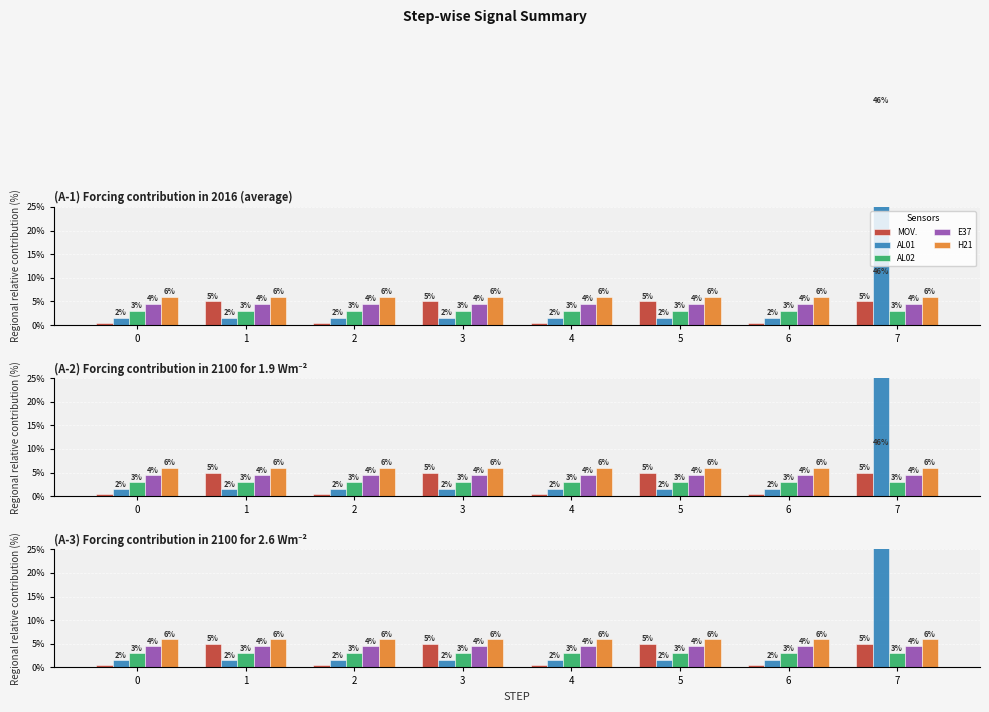

Reading left to right, transcribe all the data shown in this chart.

MOV.: 0=0.5	1=5.0	2=0.5	3=5.0	4=0.5	5=5.0	6=0.5	7=5.0
AL01: 0=1.5	1=1.5	2=1.5	3=1.5	4=1.5	5=1.5	6=1.5	7=46.5
AL02: 0=3.0	1=3.0	2=3.0	3=3.0	4=3.0	5=3.0	6=3.0	7=3.0
E37: 0=4.5	1=4.5	2=4.5	3=4.5	4=4.5	5=4.5	6=4.5	7=4.5
H21: 0=6.0	1=6.0	2=6.0	3=6.0	4=6.0	5=6.0	6=6.0	7=6.0